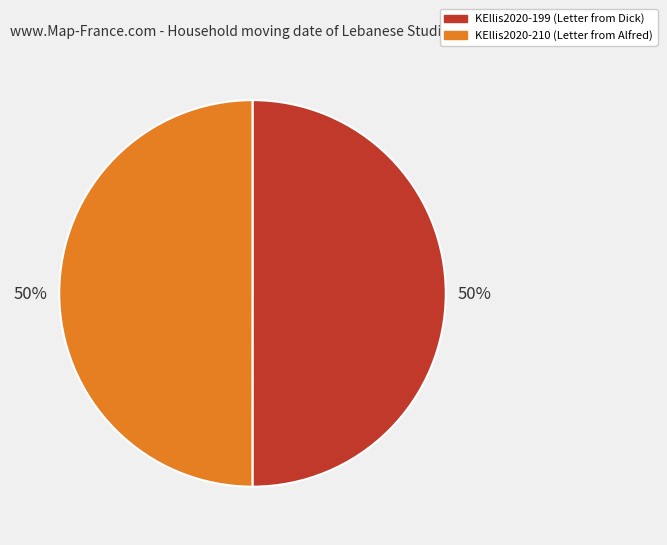

What percentage is the KEllis2020-210 (Letter from Alfred) slice, to the nearest percent?

50%